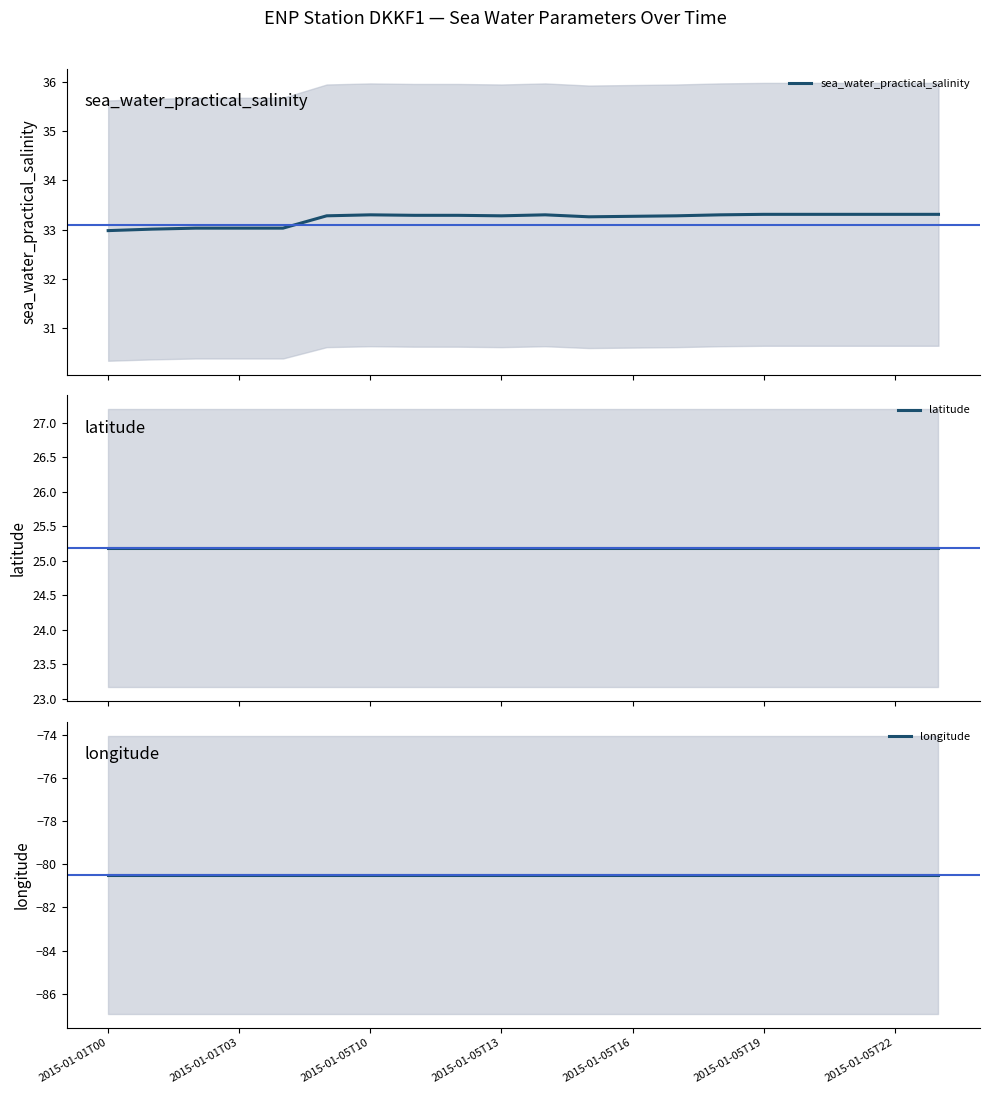

Which series has the largest total across all categories?

sea_water_practical_salinity